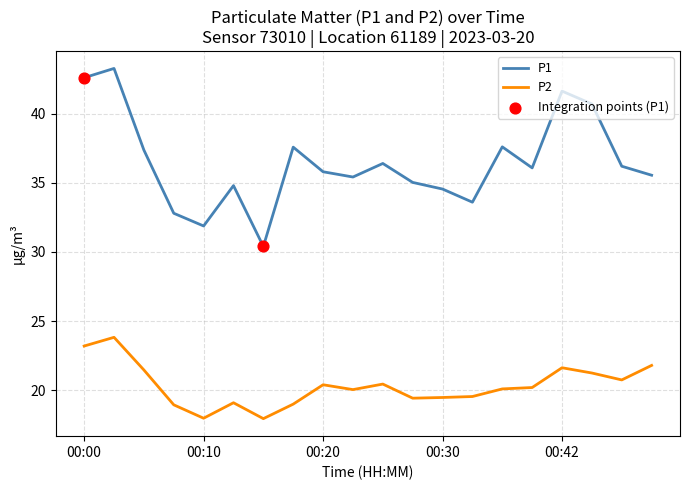

What is the difference between the maximum and minimum values in the P1 series?

12.9